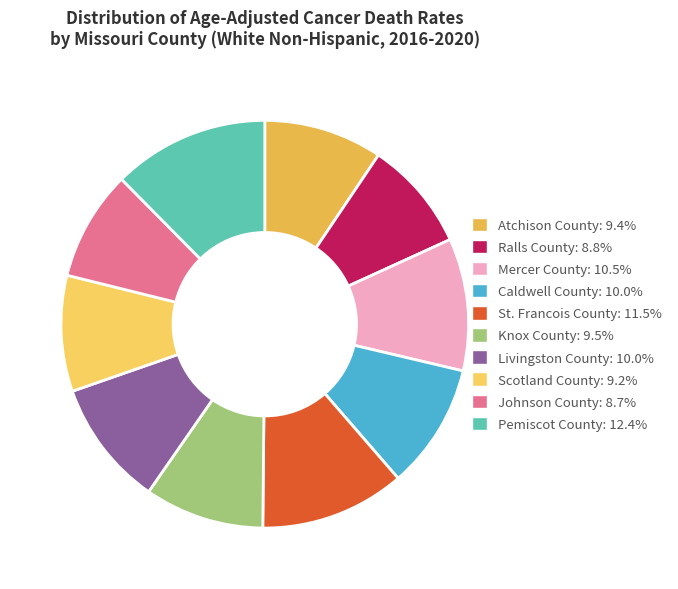

Count the number of slices in the pie.

10